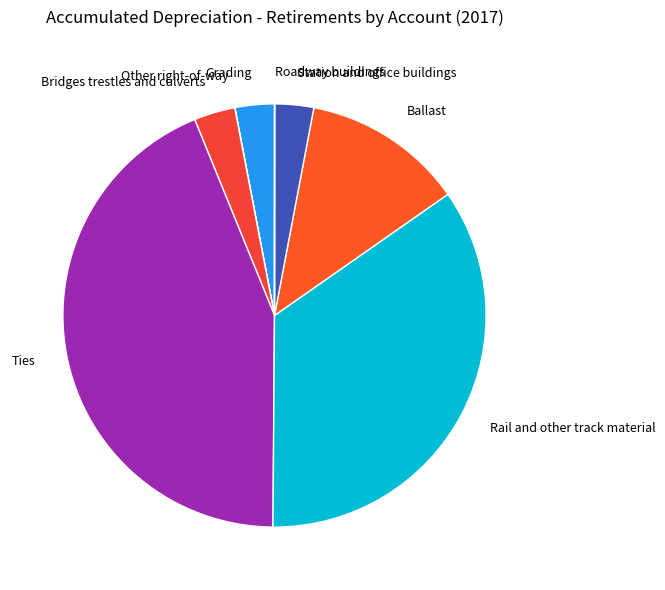

Is it true that Bridges trestles and culverts is 3% of the pie?

True